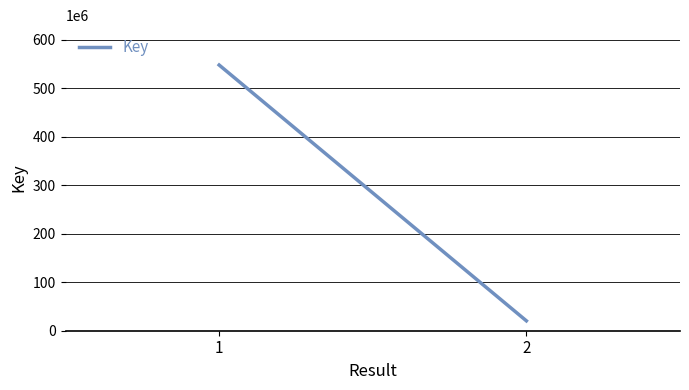

What is the sum of the values at 2 and 1?

568048441